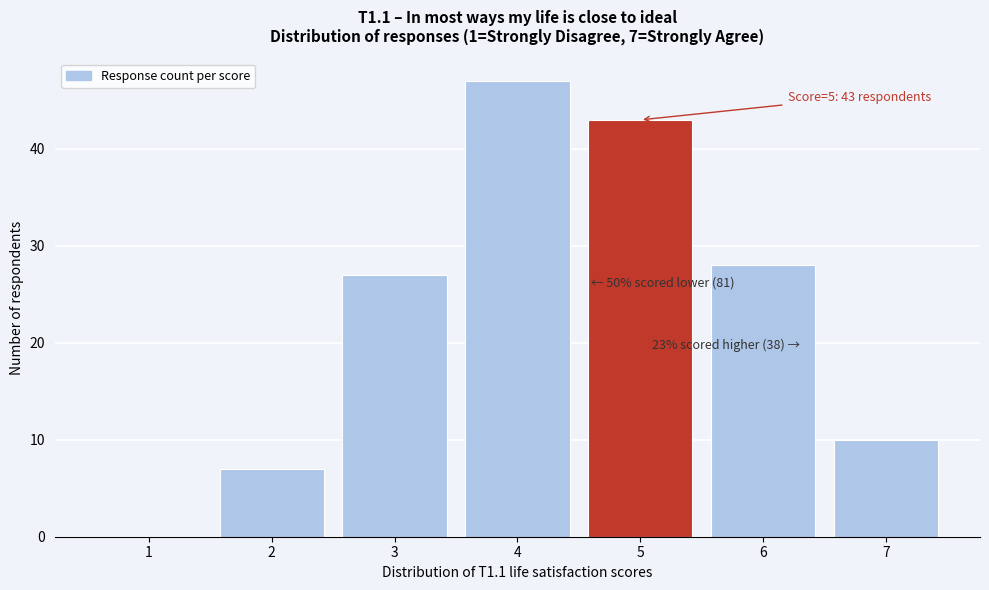

Reading left to right, what are all the values shown in this chart?

1=0	2=7	3=27	4=47	5=43	6=28	7=10